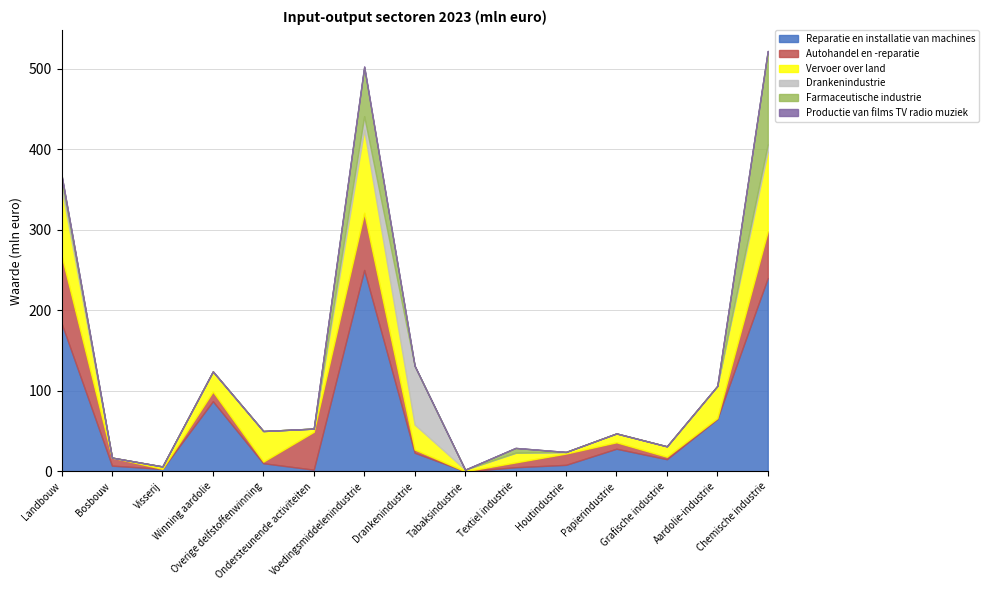

At which category is the sum across all series the highest?

Chemische industrie